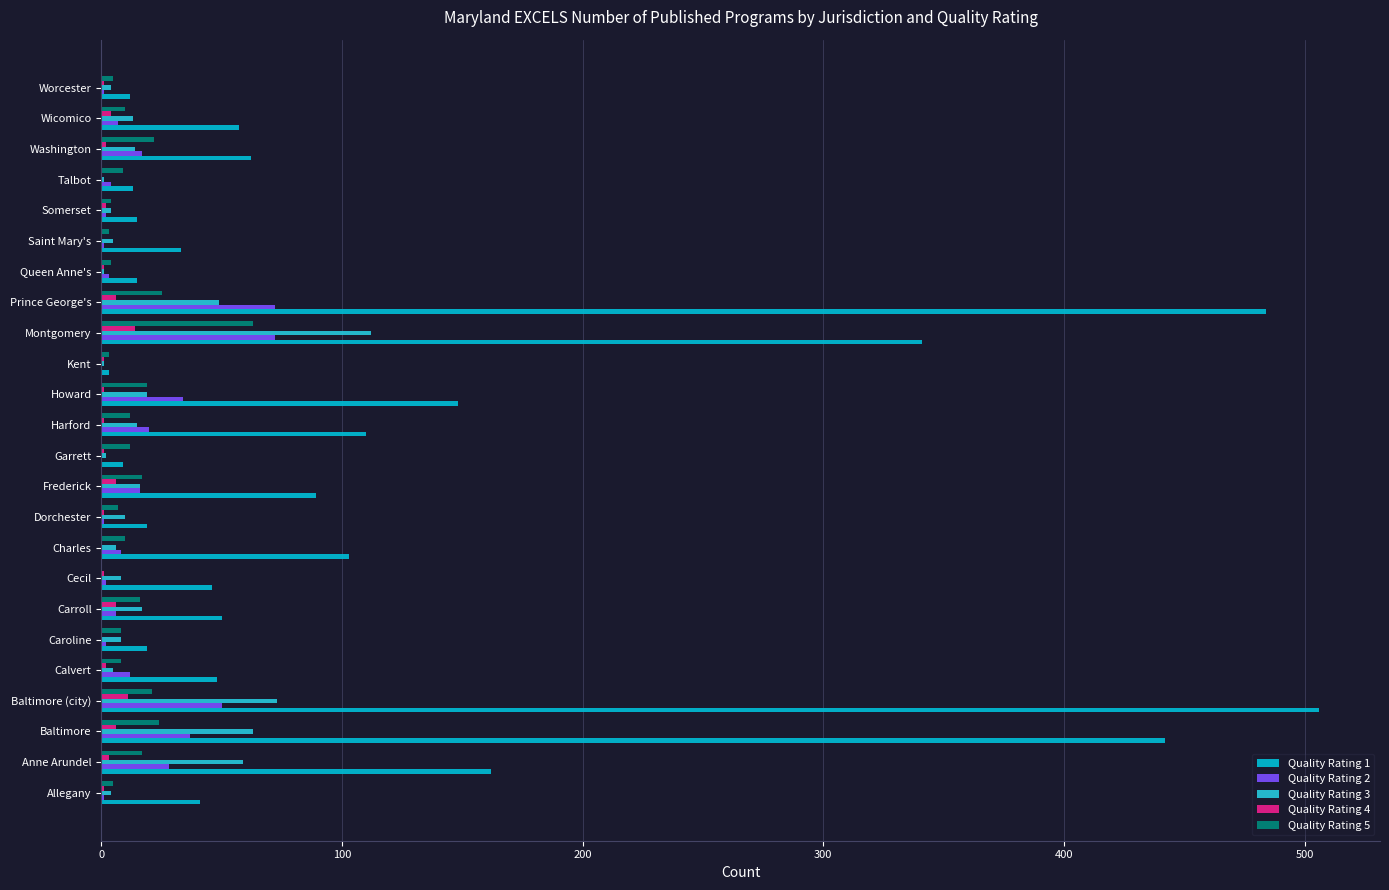

How many categories are shown in the chart?

24